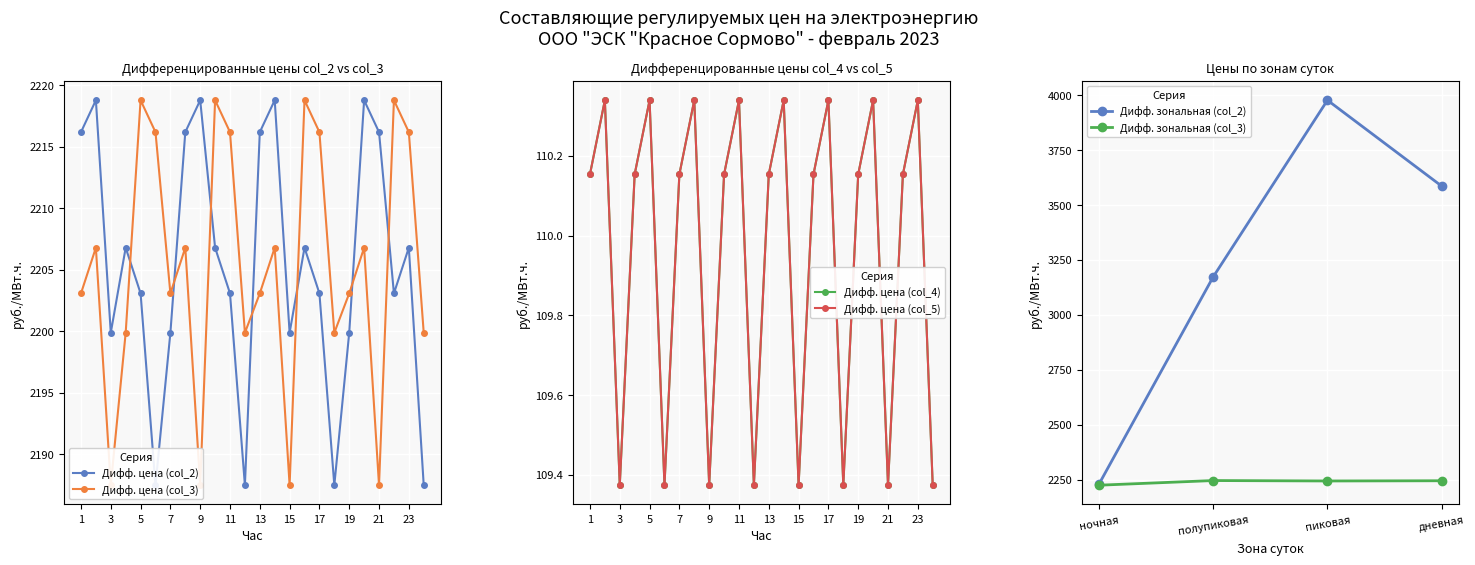

Read the col_5 (руб./МВт.ч.) value at 16.

110.2